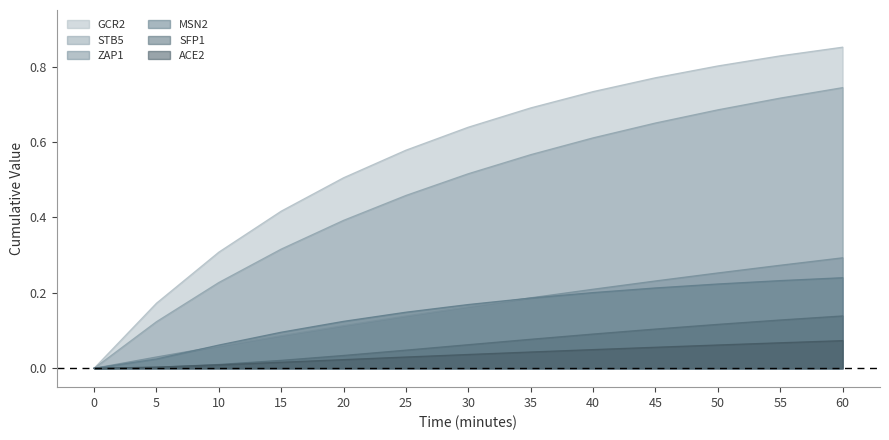

True or false: SFP1 and GCR2 intersect in this chart.

False